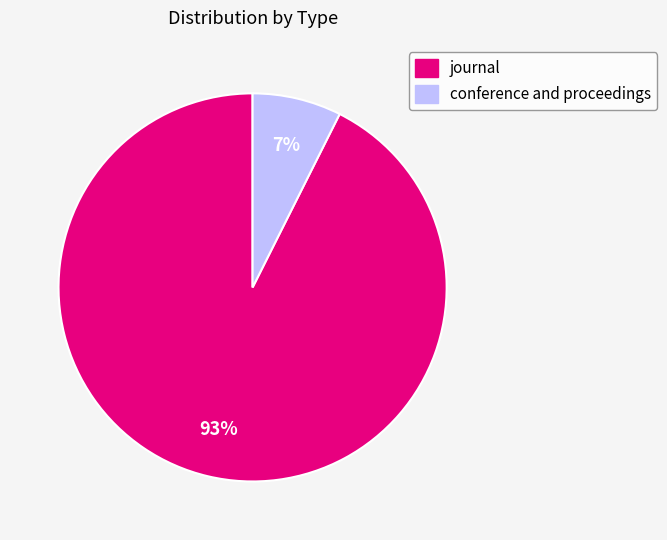

Between conference and proceedings and journal, which is larger?

journal